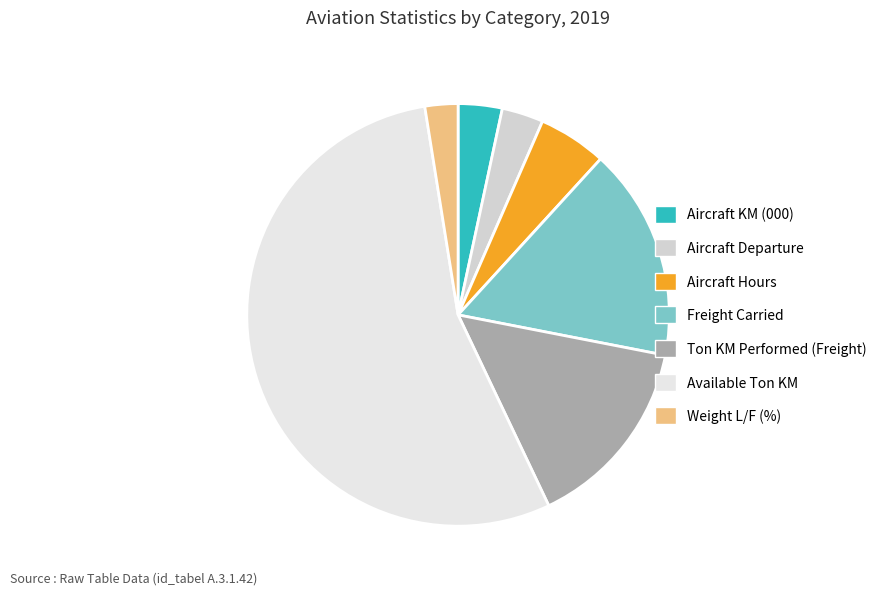

Count the number of slices in the pie.

7